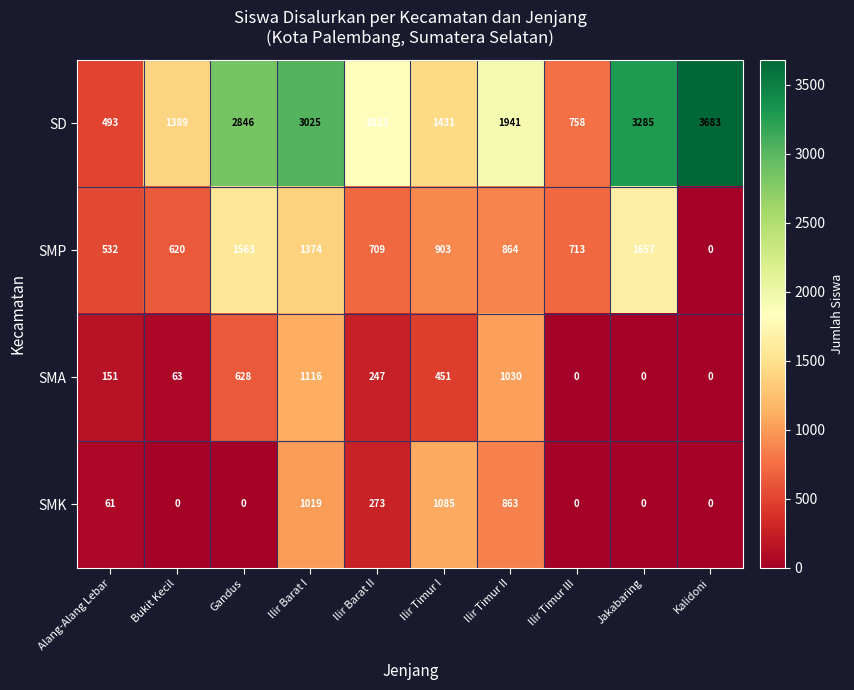

How many series are shown in this chart?

4